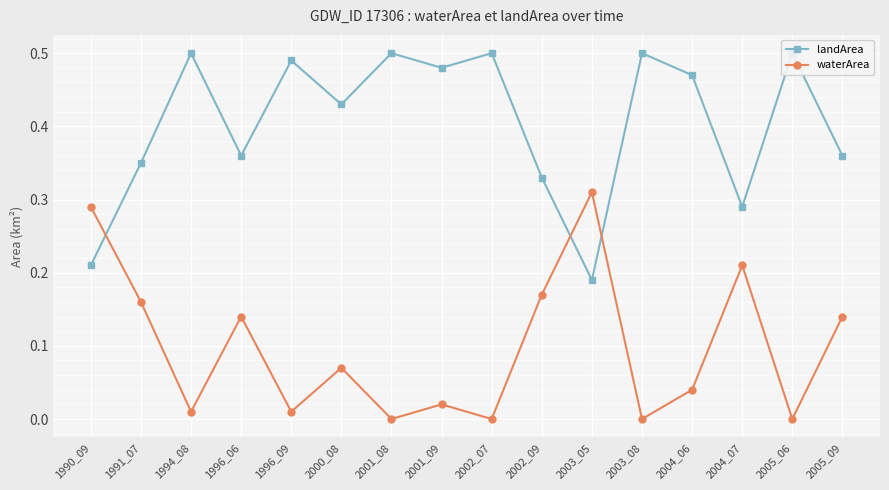

Reading left to right, what are all the values shown in this chart?

landArea: 0.2	0.3	0.5	0.4	0.5	0.4	0.5	0.5	0.5	0.3	0.2	0.5	0.5	0.3	0.5	0.4
waterArea: 0.3	0.2	0.0	0.1	0.0	0.1	0.0	0.0	0.0	0.2	0.3	0.0	0.0	0.2	0.0	0.1